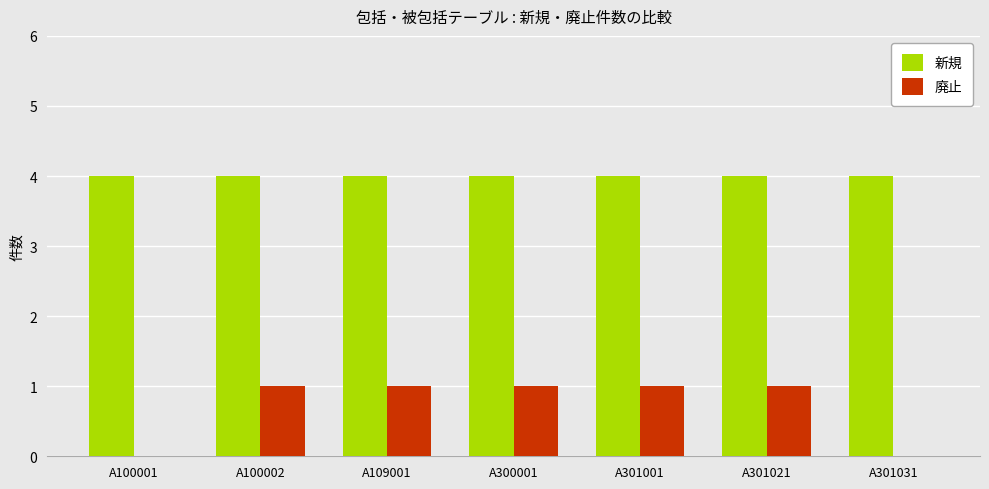

Are the bars horizontal?

No